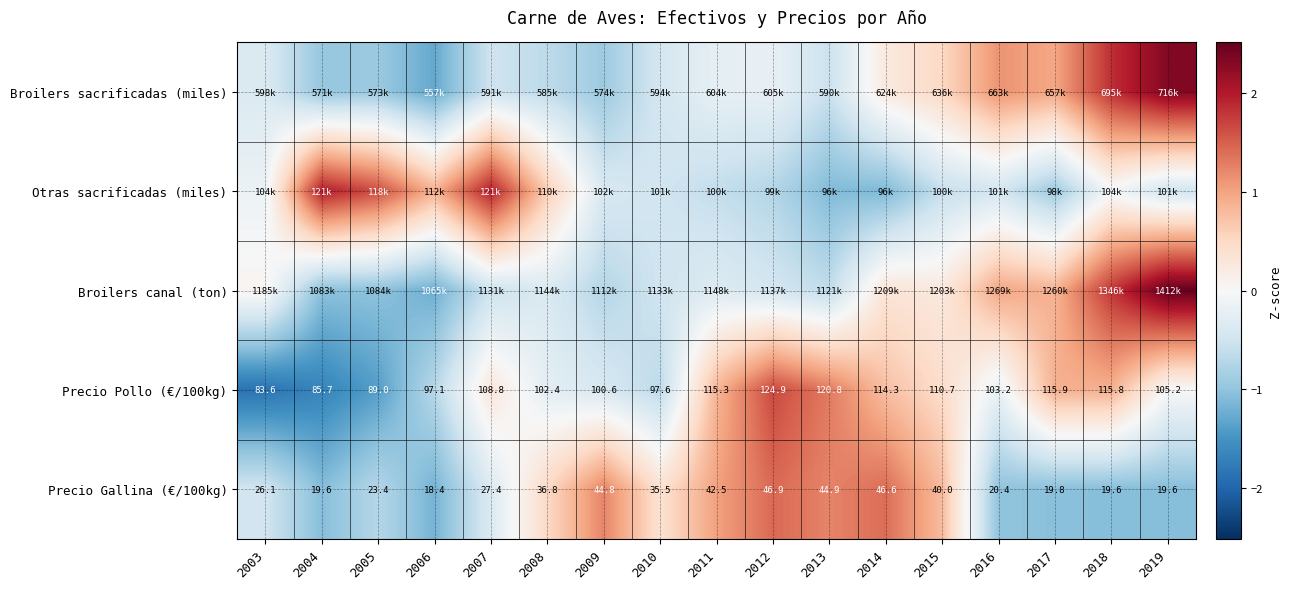

Which category has the highest value in the Broilers sacrificadas (miles) series?

2019